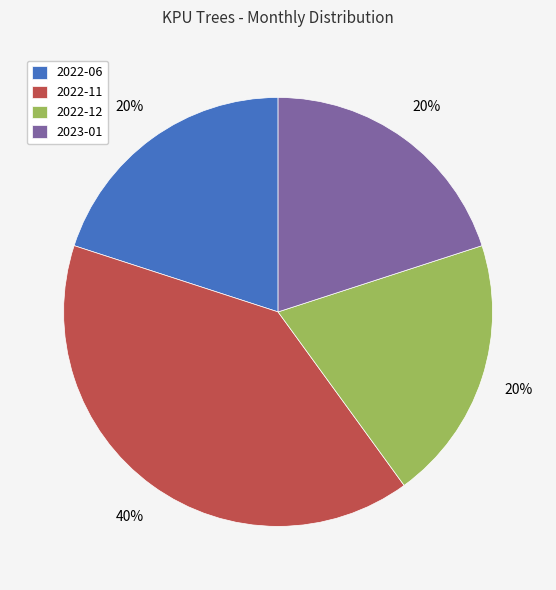

What is the ratio of the value at 2022-12 to the value at 2022-11?

0.5